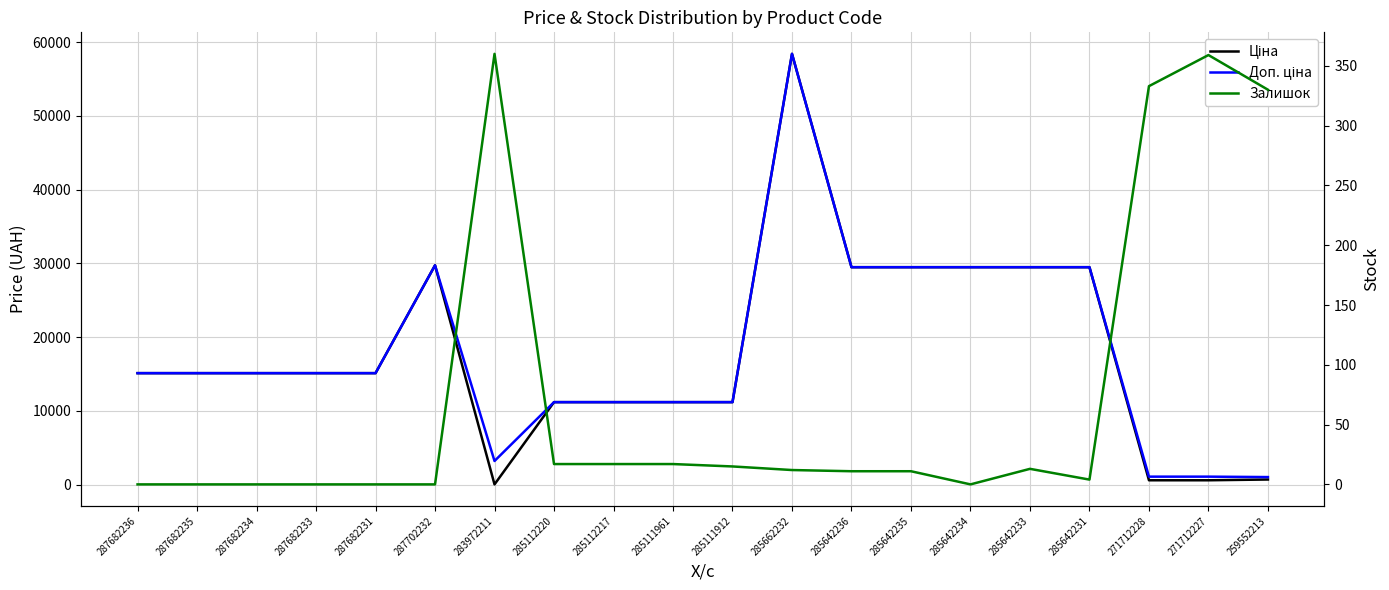

True or false: Доп. ціна has a value of 1081.7 at 271712228.

True